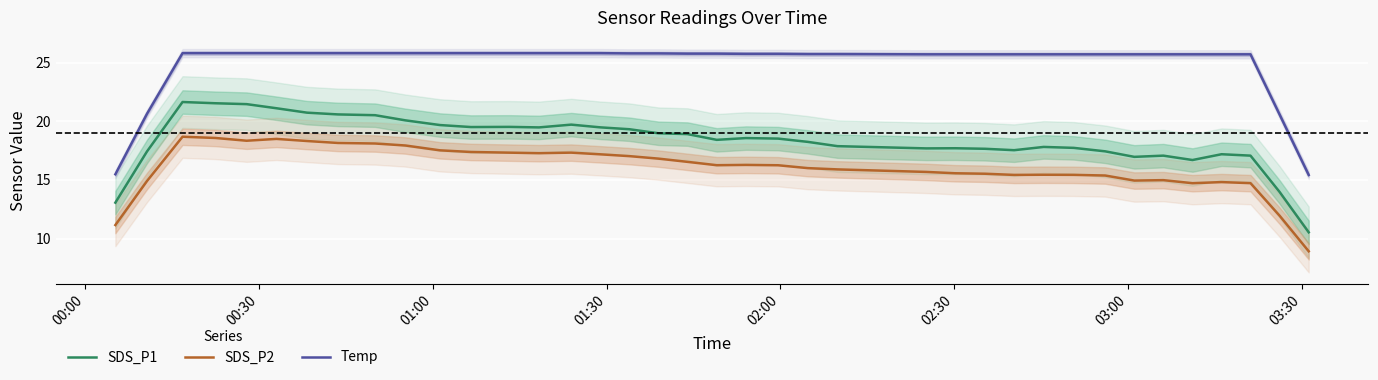

True or false: SDS_P1 and SDS_P2 cross at least once.

False